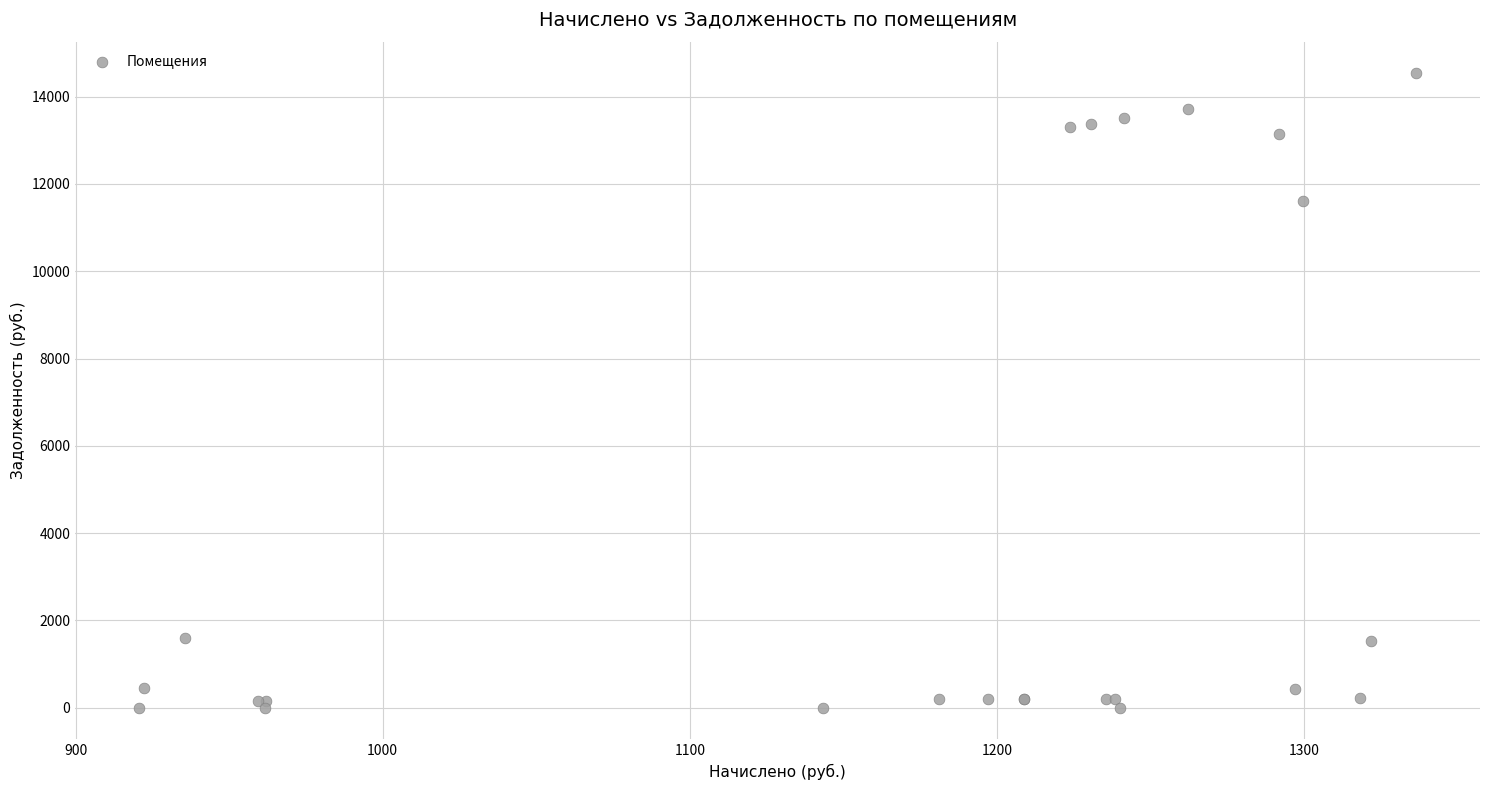

What Y value in the scatter plot is closest to 7266?

11605.0